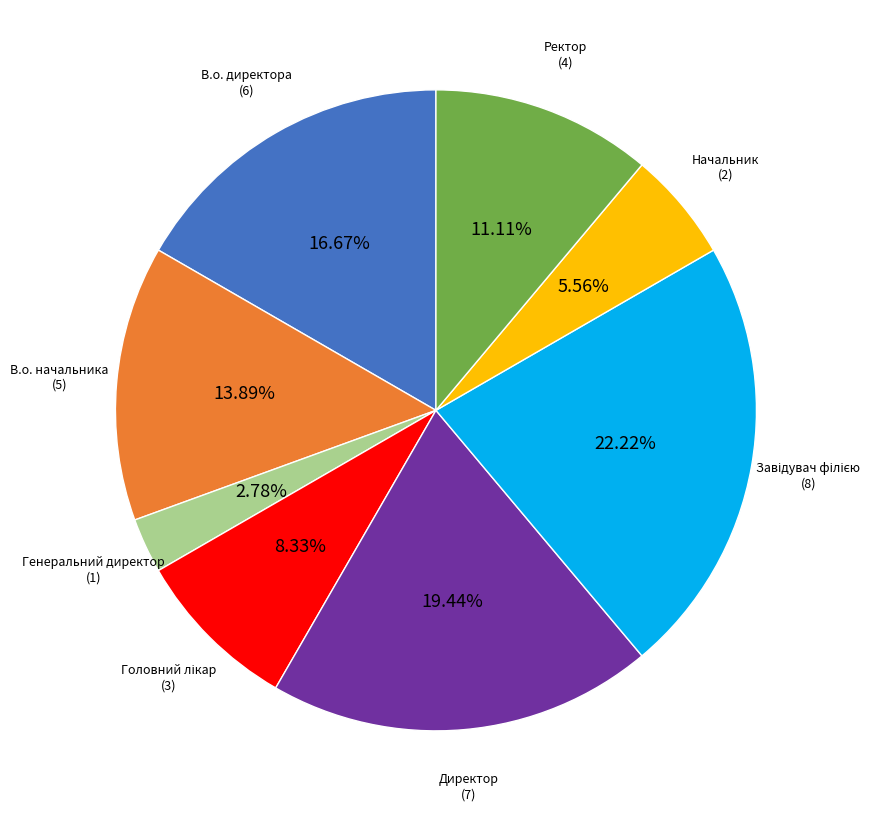

Does any single category account for the majority?

No